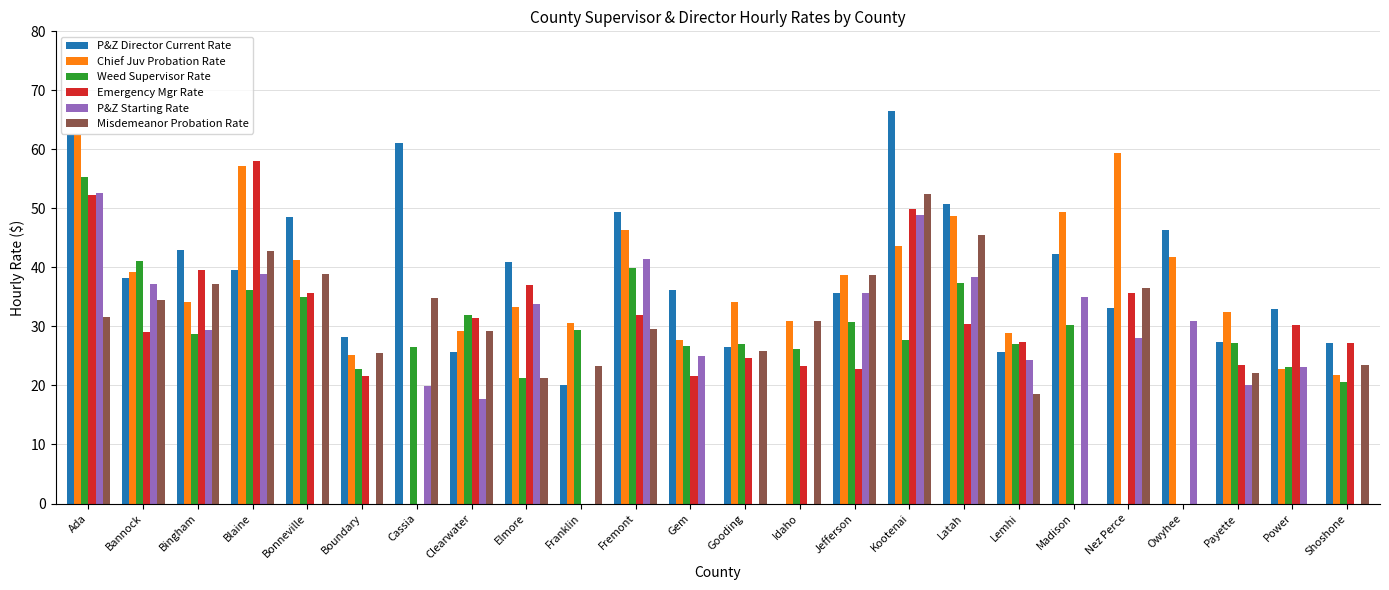

Are the bars grouped side by side (vs. stacked)?

Yes